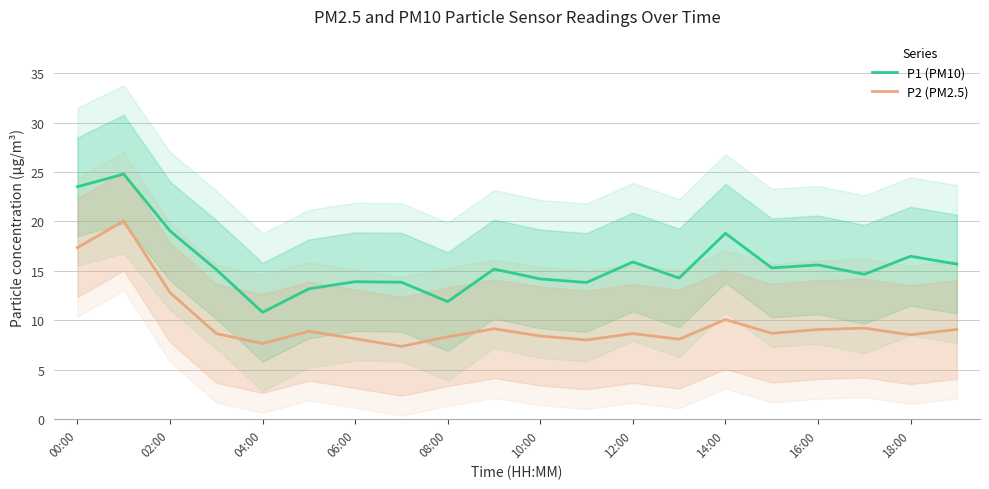

In P1 (PM10), how many points are higher than both neighbors (excluding endpoints)?

7